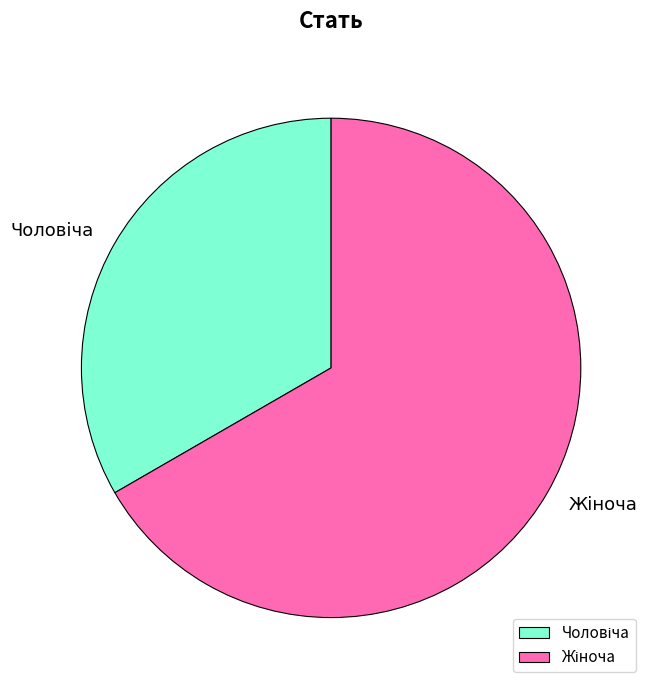

Does any single category account for the majority?

Yes